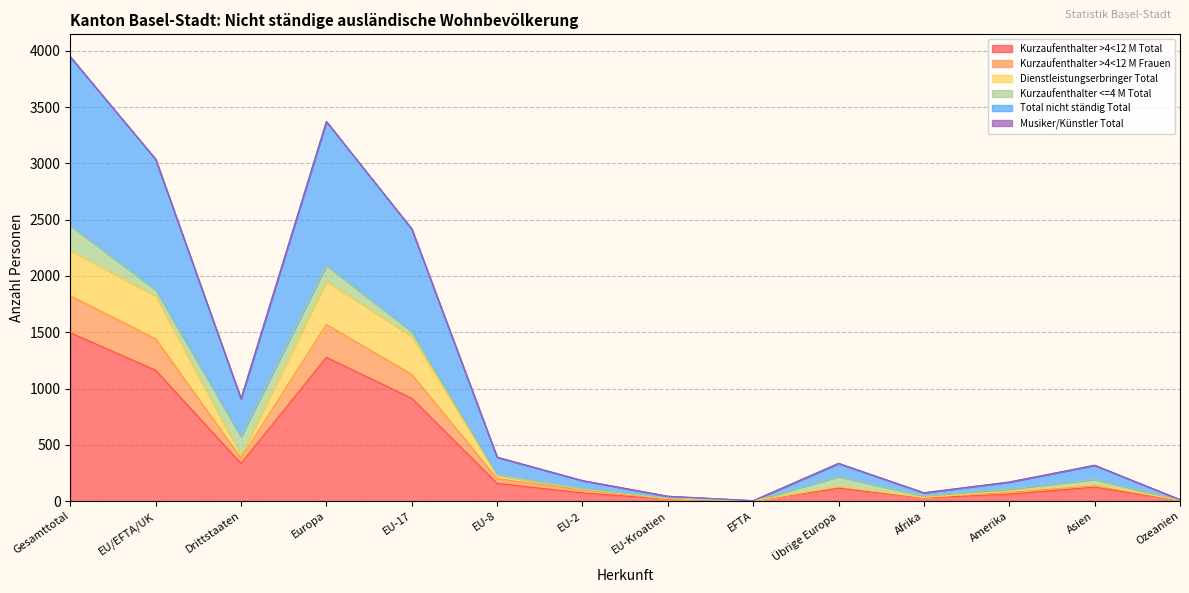

What is the label of the 3rd point from the right?

Amerika